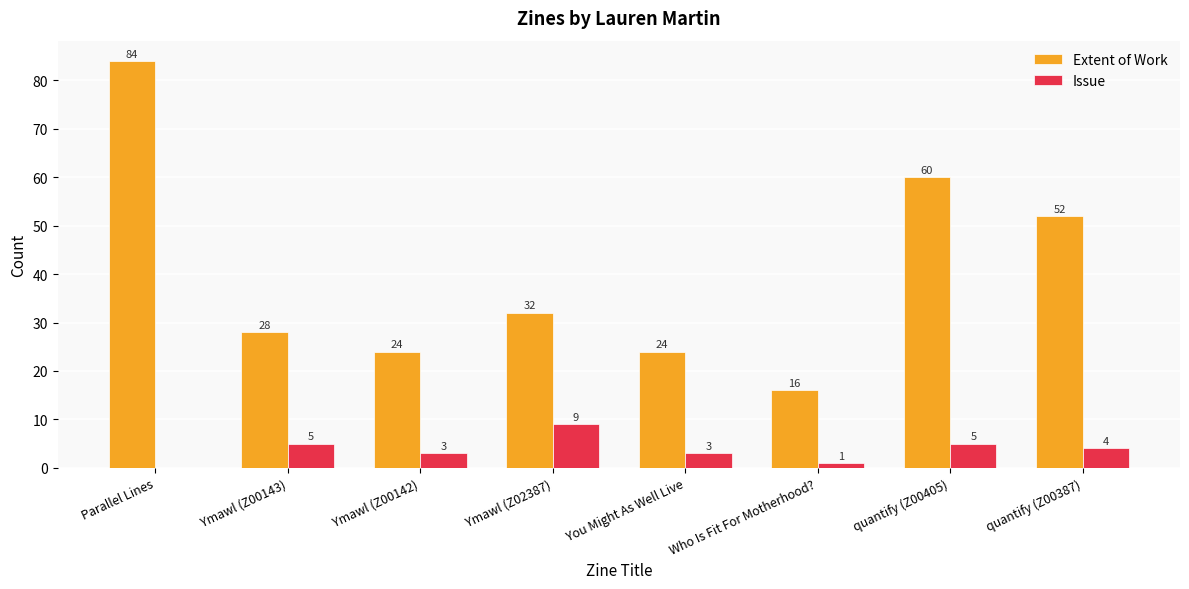

Which series has the largest total across all categories?

Extent of Work